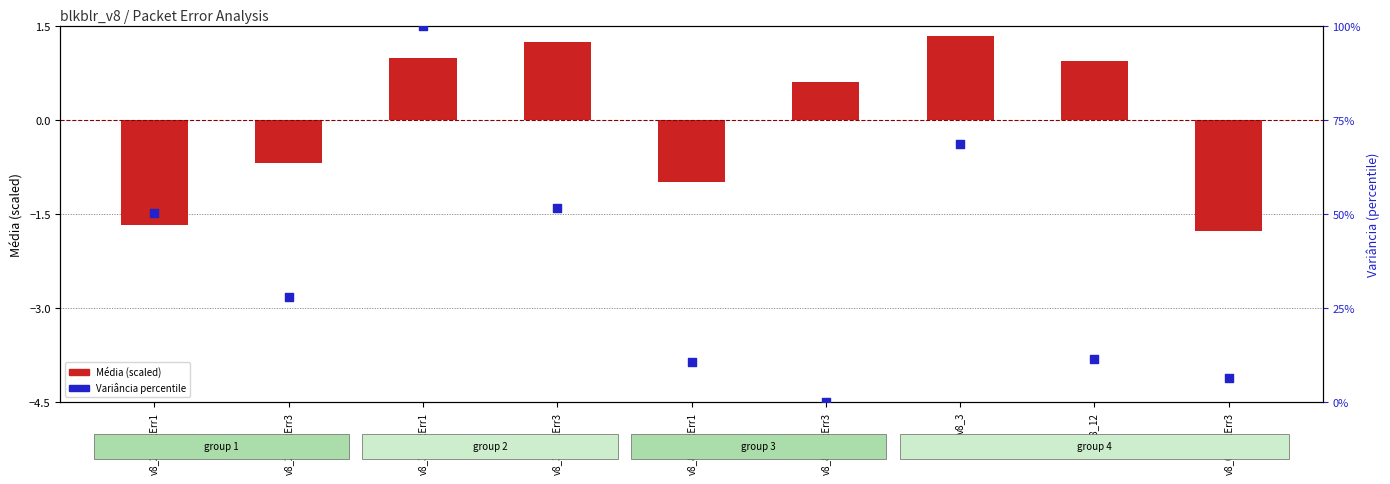

At how many categories does at least one series exceed 93?

1